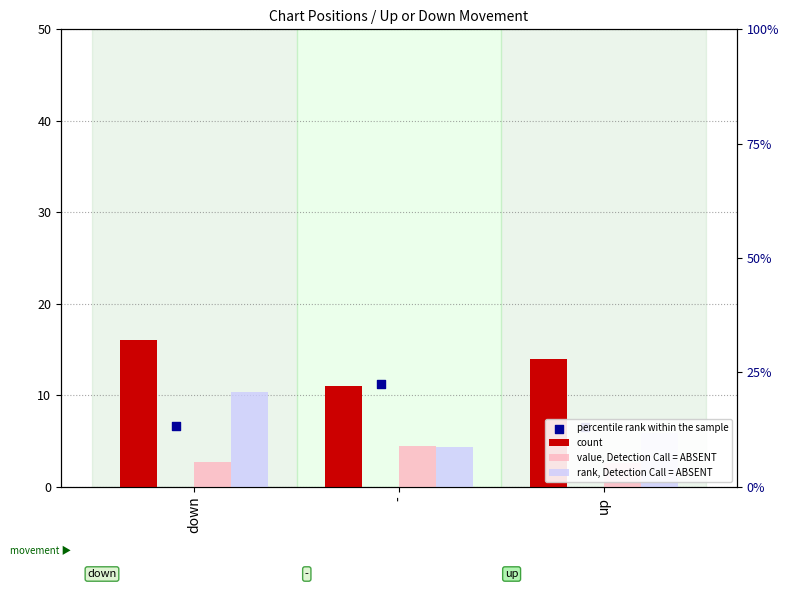

At which category is the sum across all series the highest?

down